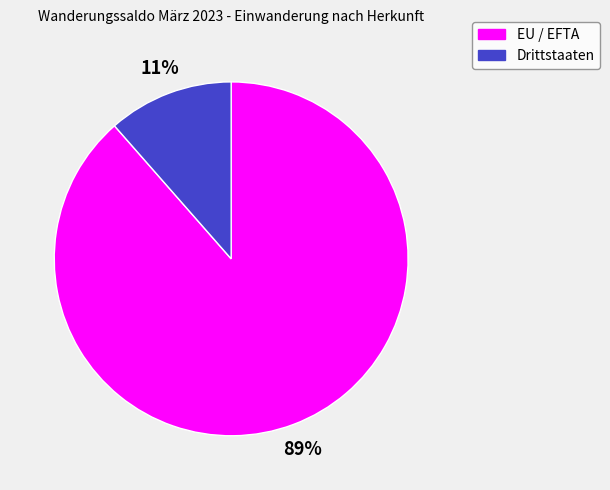

Do Drittstaaten and EU / EFTA together represent more than half of the pie?

Yes